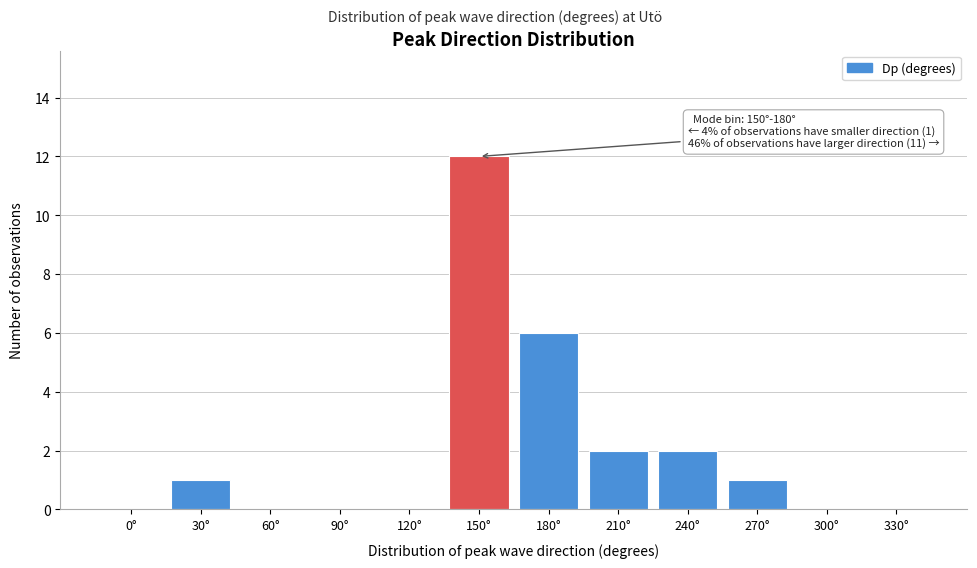

Reading left to right, extract all data points from this chart.

0°=0	30°=1	60°=0	90°=0	120°=0	150°=12	180°=6	210°=2	240°=2	270°=1	300°=0	330°=0